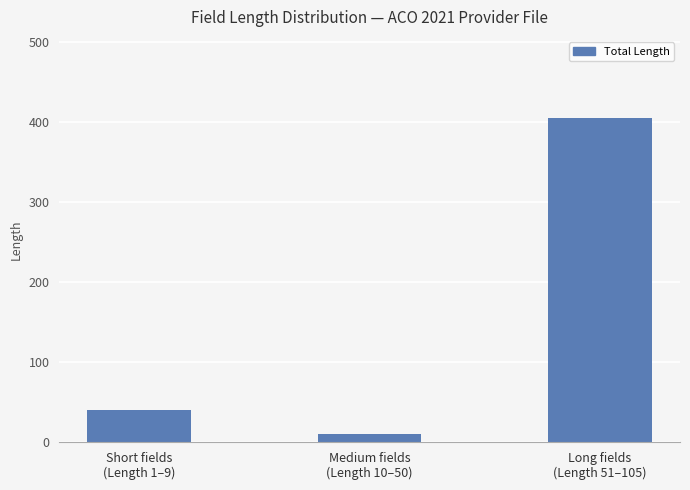

What is the change in value from Short fields
(Length 1–9) to Medium fields
(Length 10–50)?

-30